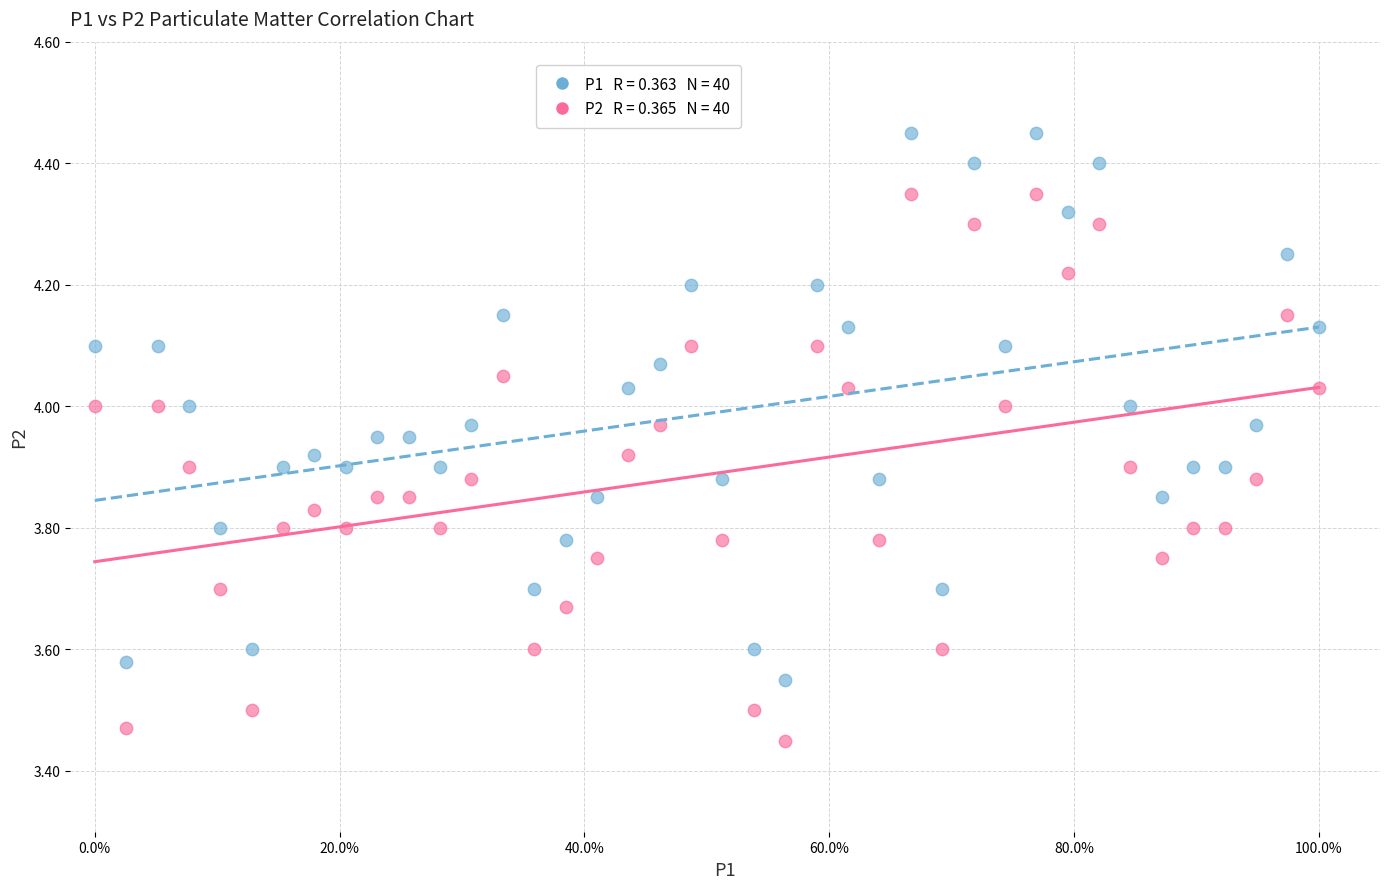

Across all data points, what is the range of Y values (max minus min)?

1.0